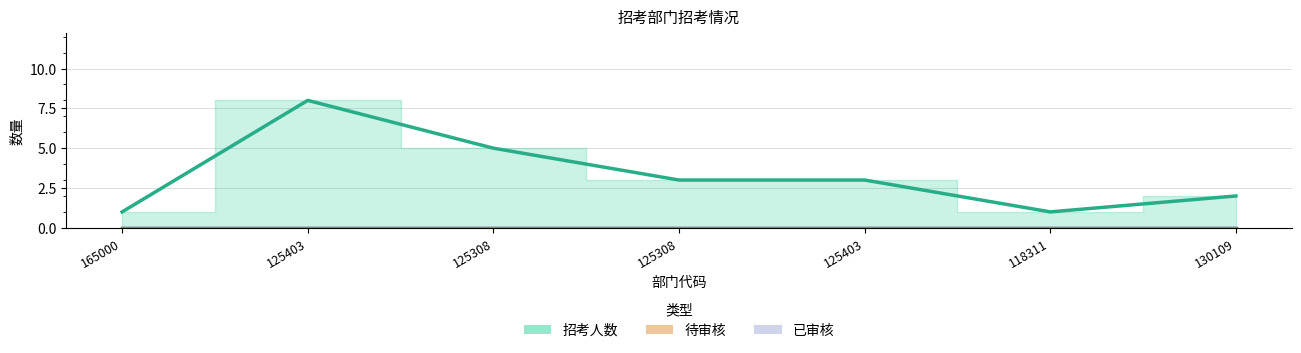

List the labels in order of 已审核 value, largest first.

165000, 125403, 125308, 125308, 125403, 118311, 130109